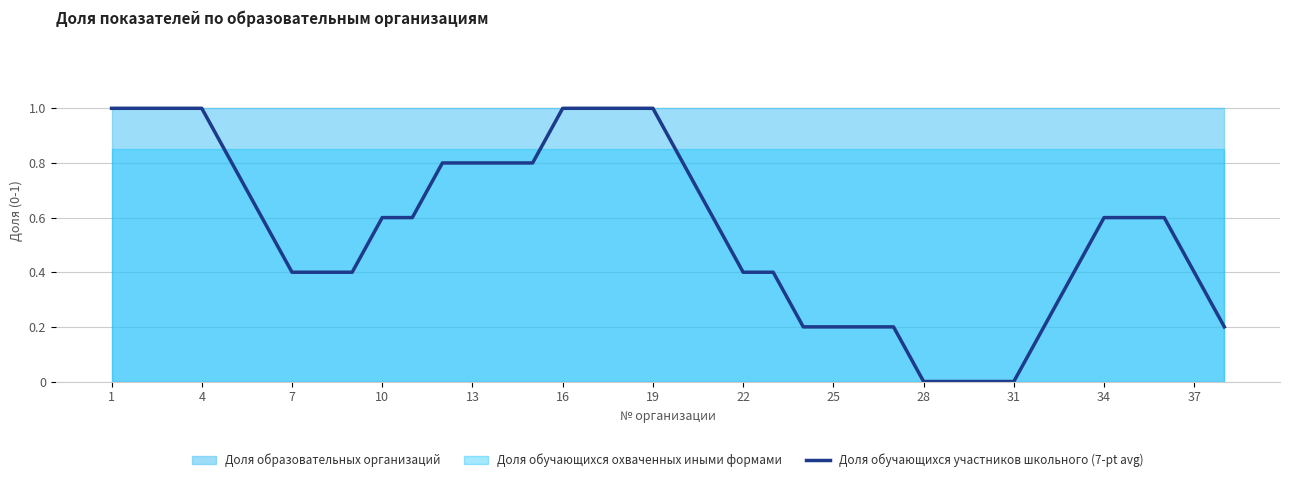

True or false: Доля обучающихся участников школьного (7-pt avg) has a value of 1.0 at 1.

True